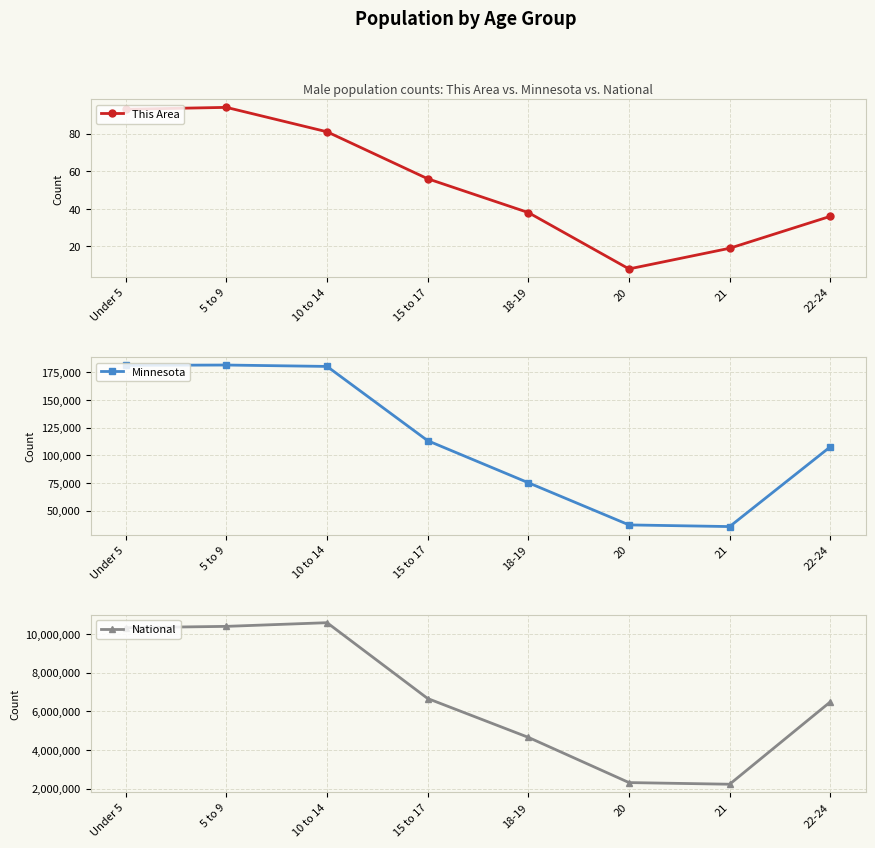

How many interior local valleys does the National series have?

1